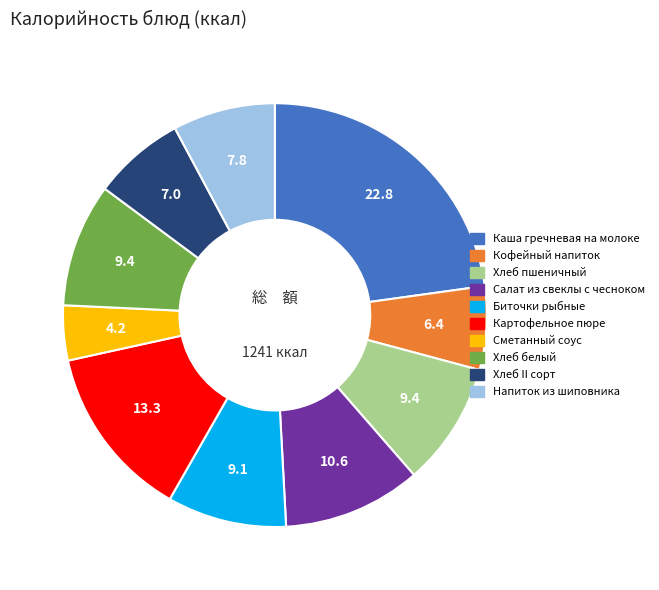

How many slices are in this pie chart?

10